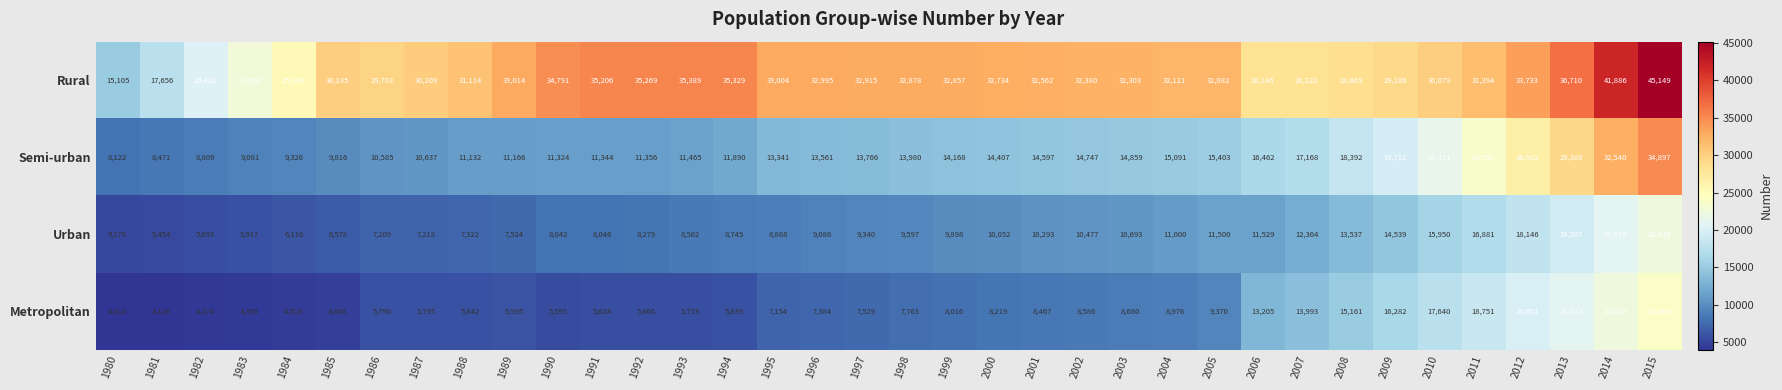

Which label corresponds to the smallest value in the chart?

1980